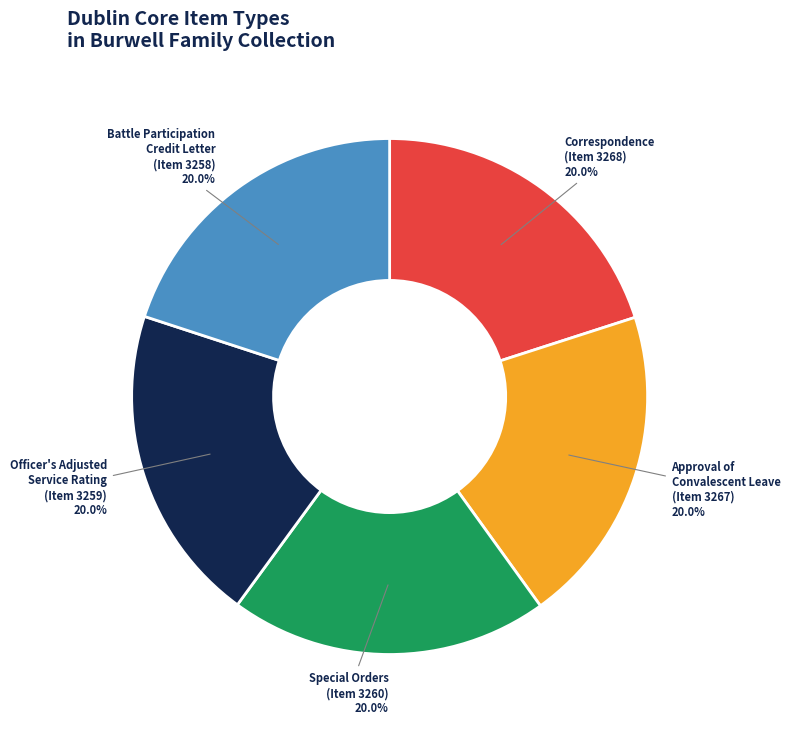

Count the number of slices in the pie.

5